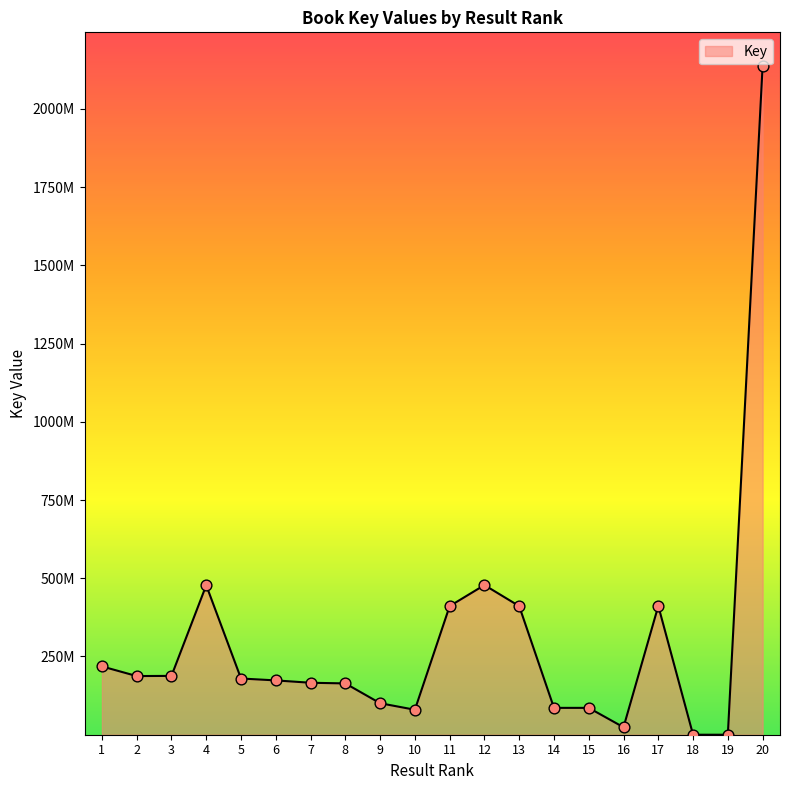

Is this an area chart (filled region under the line)?

Yes